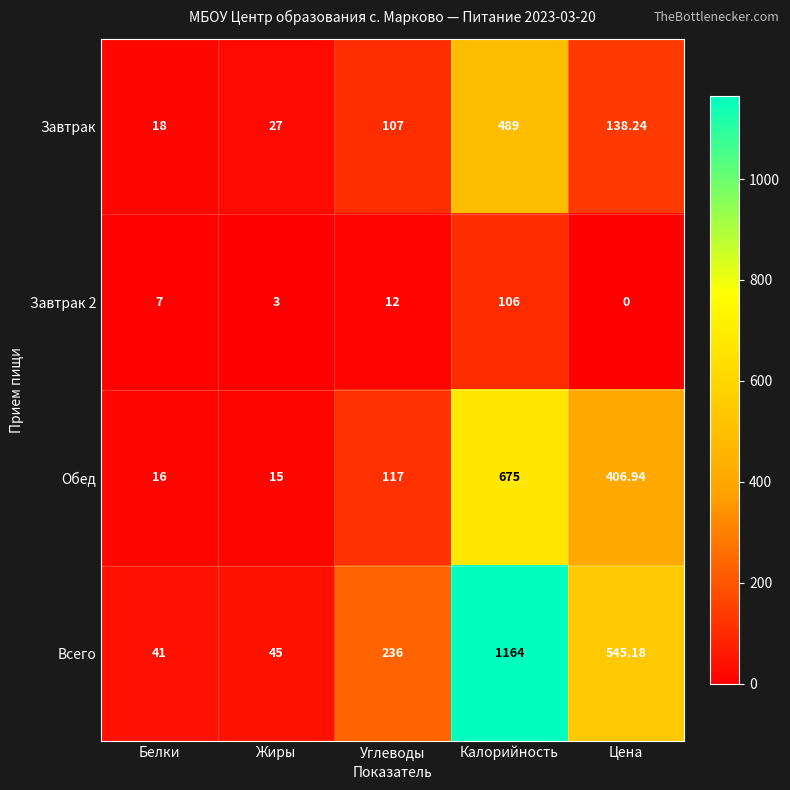

Rank the categories by Всего value from lowest to highest.

Белки, Жиры, Углеводы, Цена, Калорийность